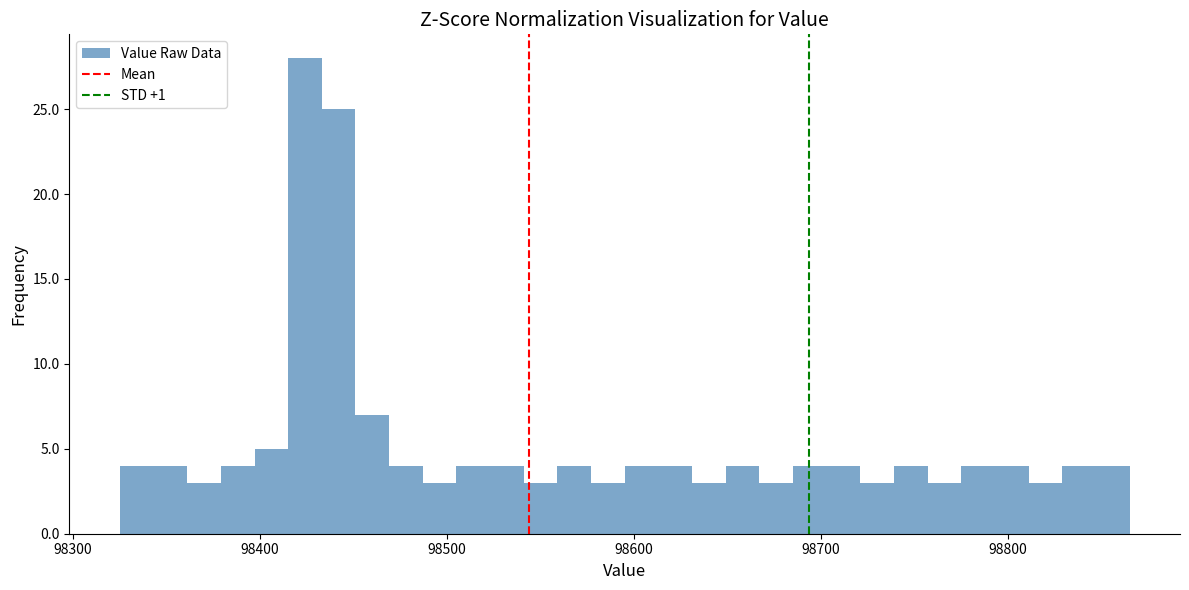

Read against the x-axis, roughly where is the centre of the tallest bar?

98420